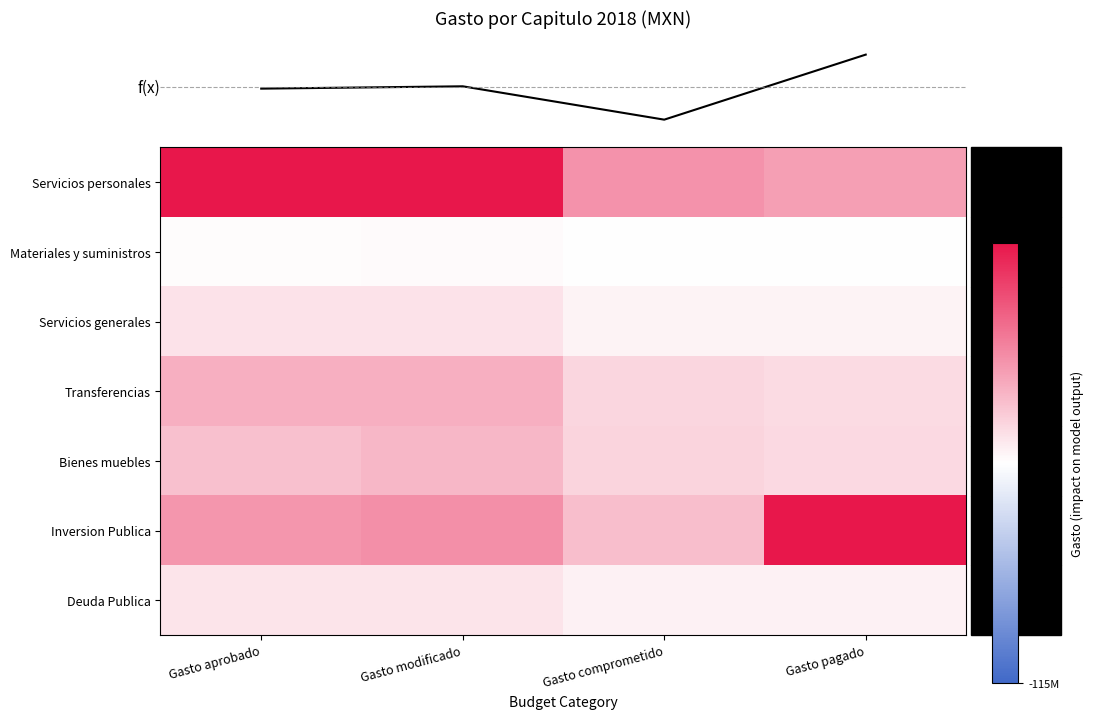

At which category does the chart reach its peak across all series?

Gasto pagado